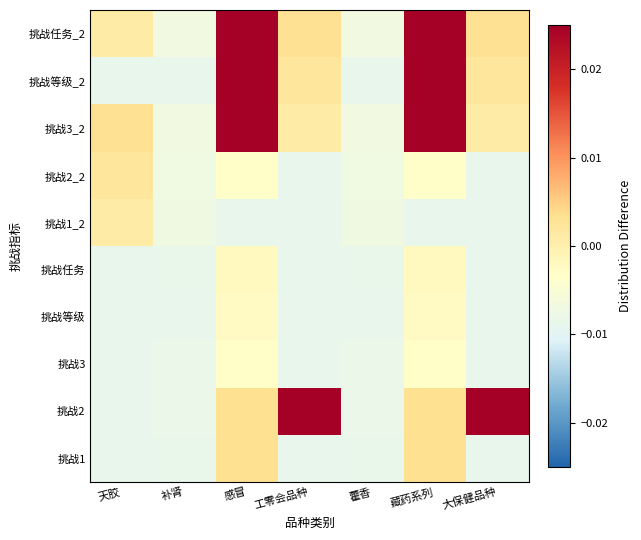

Rank the series by their maximum value, from lowest to highest.

挑战3, 挑战等级, 挑战任务, 挑战1_2, 挑战2_2, 挑战1, 挑战2, 挑战3_2, 挑战等级_2, 挑战任务_2